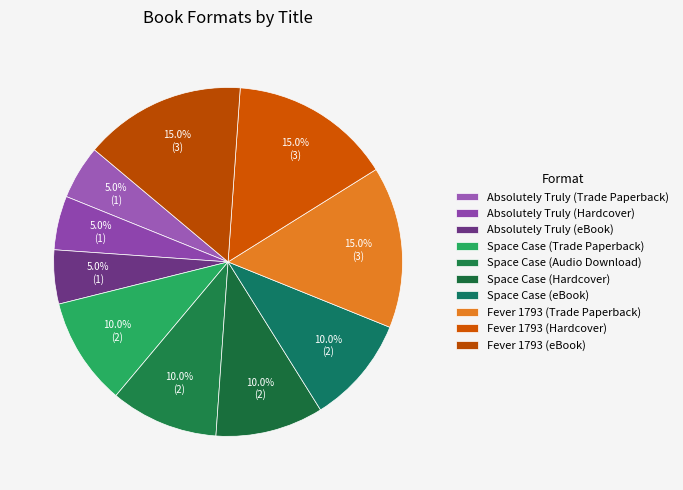

The Absolutely Truly (Hardcover) slice represents 5% of the pie. True or false?

True